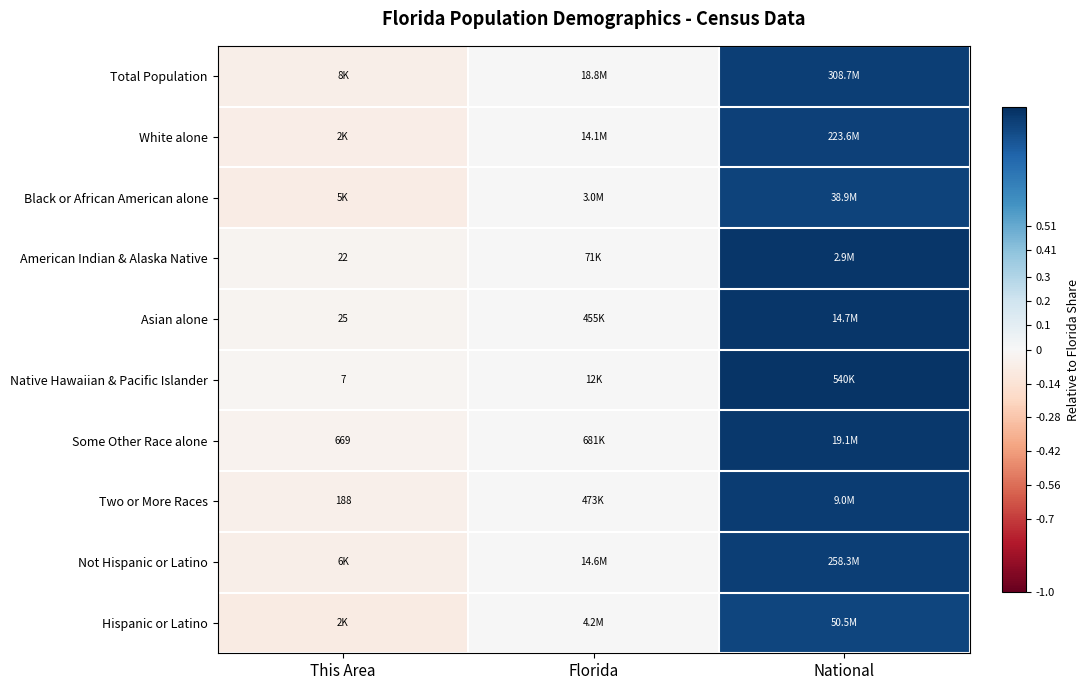

Rank the categories by Total Population value from lowest to highest.

This Area, Florida, National